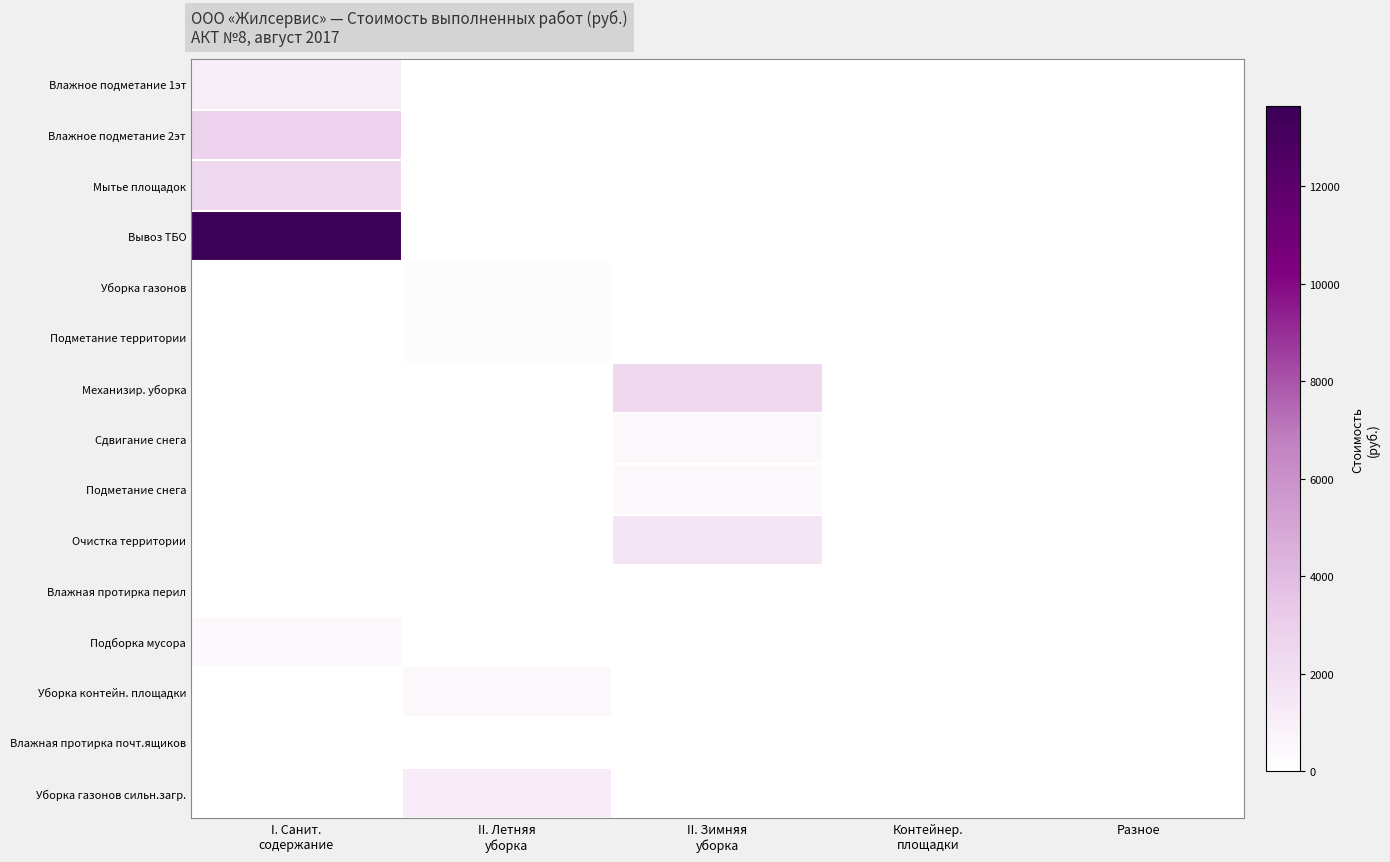

At how many categories does at least one series exceed 11617?

1